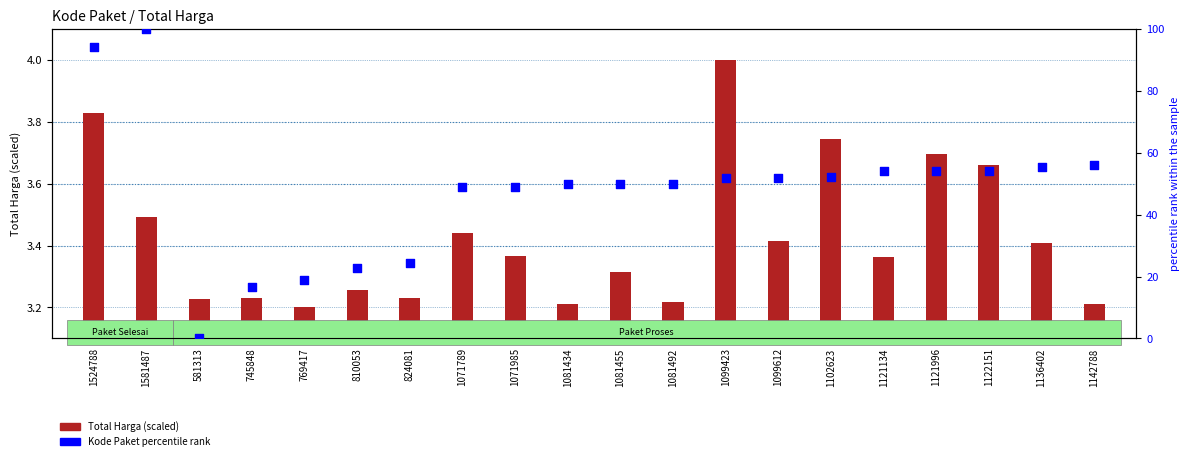

Is the value of Kode Paket percentile rank at 1524788 greater than the value of Total Harga (scaled) at 1099612?

Yes